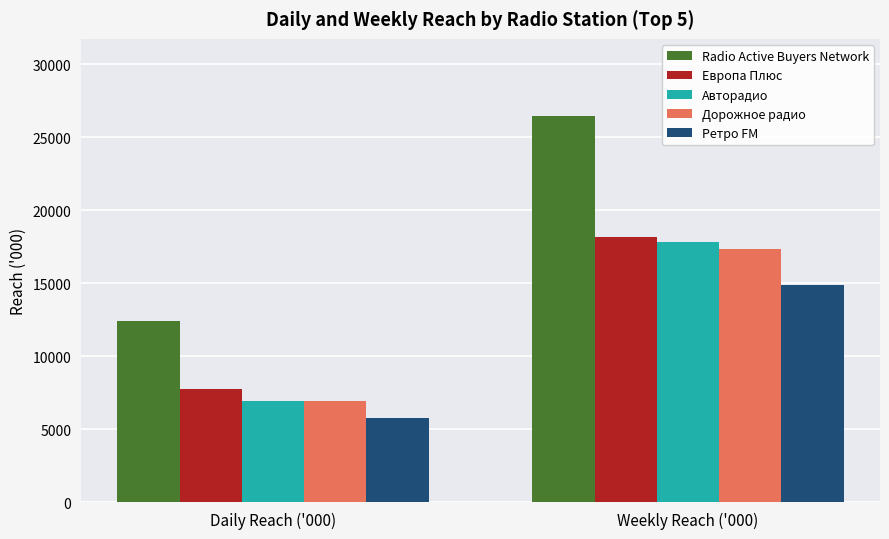

Which category has the lowest value across all series?

Daily Reach ('000)